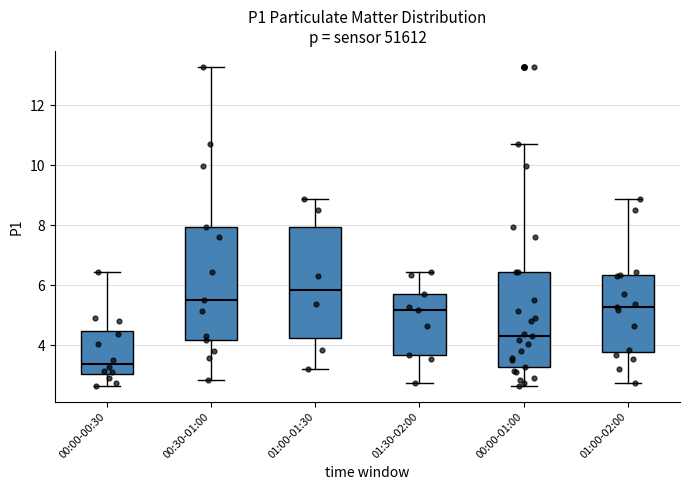

Where does the lower whisker of the box for 00:30-01:00 end on the y-axis? The values are not printed on the chart, so give them approximately, as read against the axis.

2.8